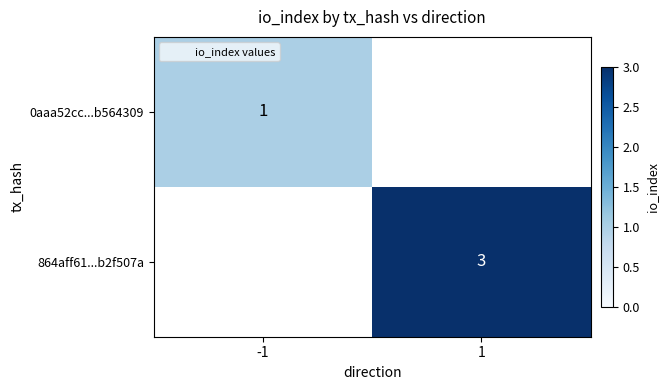

List the labels in order of 0aaa52cc...b564309 value, smallest first.

-1, 1